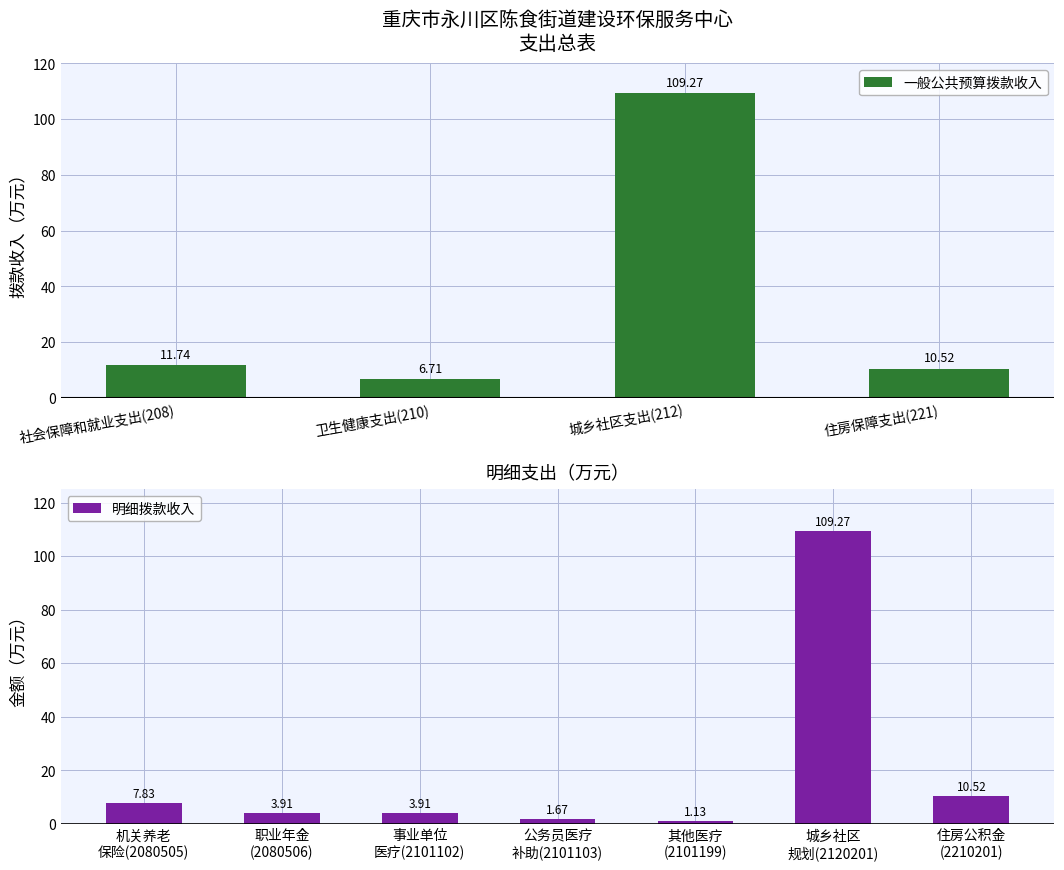

What is the label of the 4th bar from the right?

社会保障和就业支出(208)